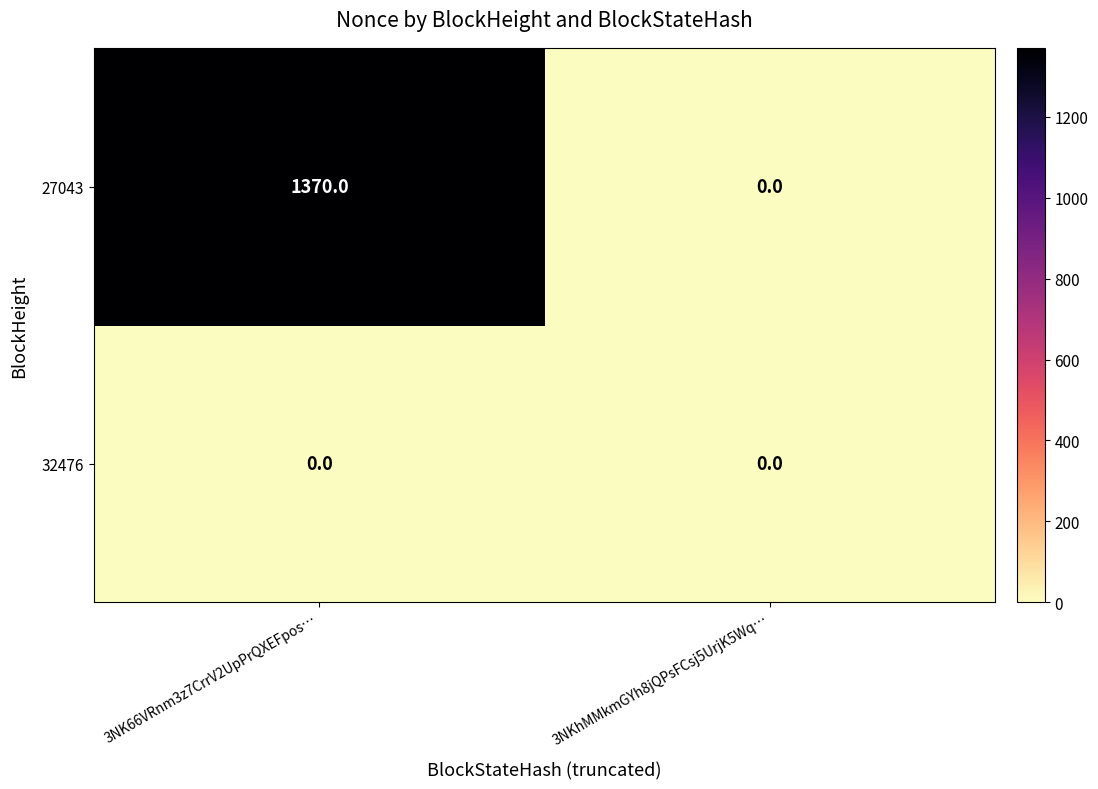

List the series in order of their peak value, highest first.

27043, 32476